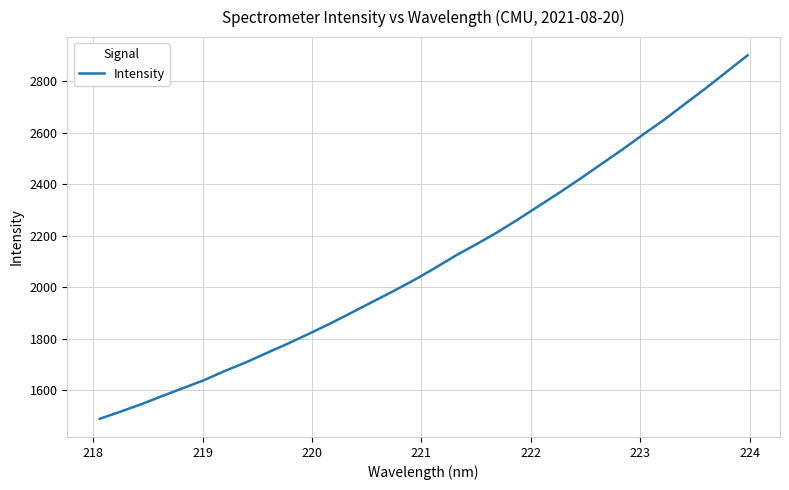

What is the greatest value displayed?

2899.5